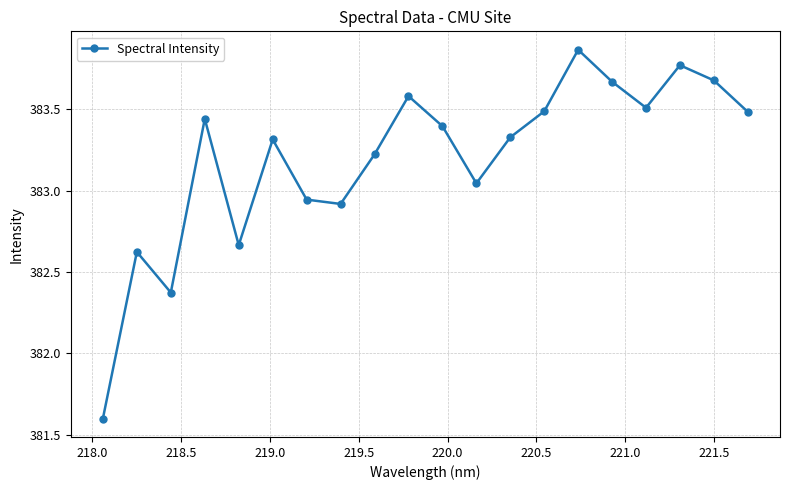

What is the difference between the maximum and minimum values?

2.3